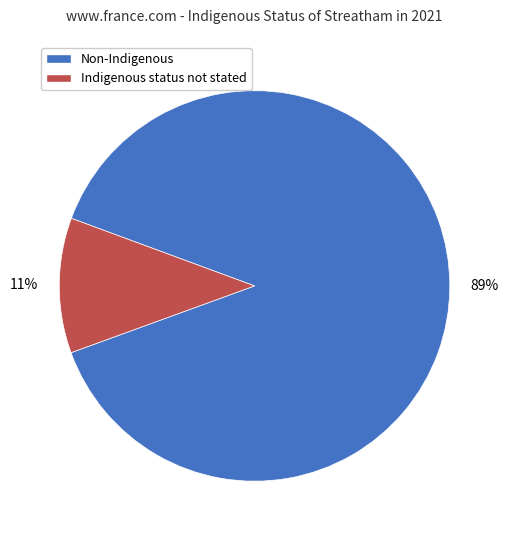

Does any single category account for the majority?

Yes